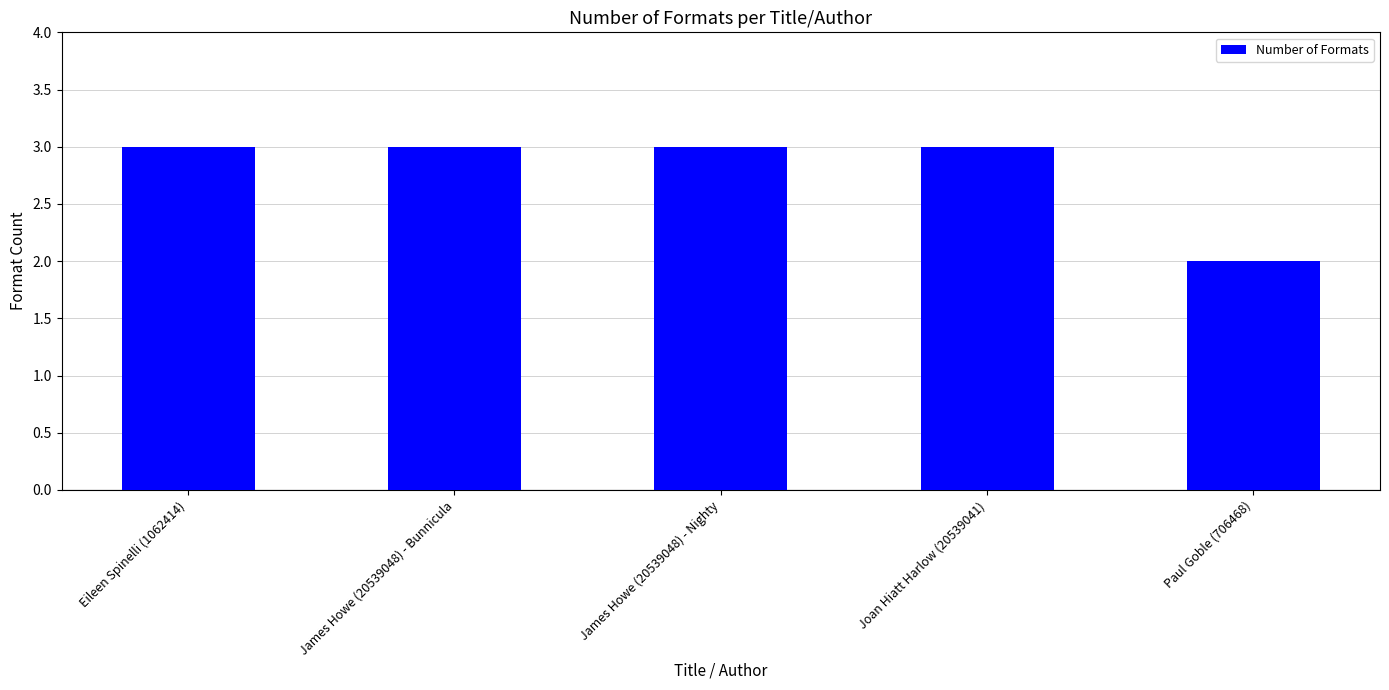

Reading right to left, list all the values displayed in this chart.

2	3	3	3	3